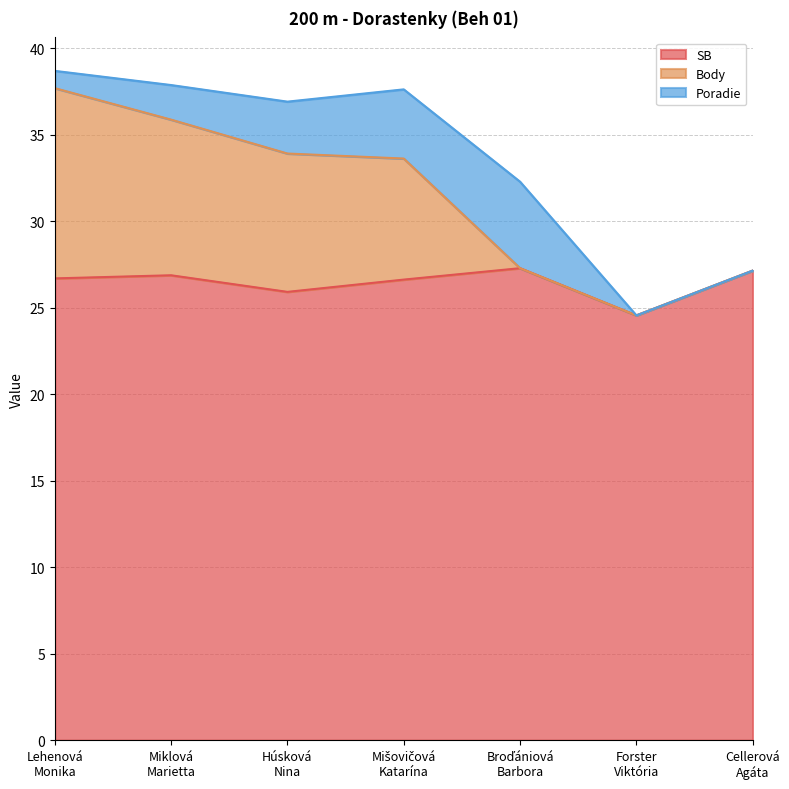

What is the maximum value for SB?

27.3